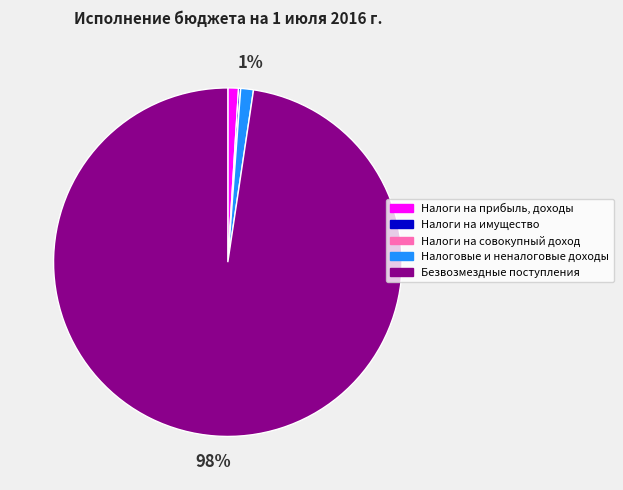

What percentage is the Налоги на прибыль, доходы slice, to the nearest percent?

1%